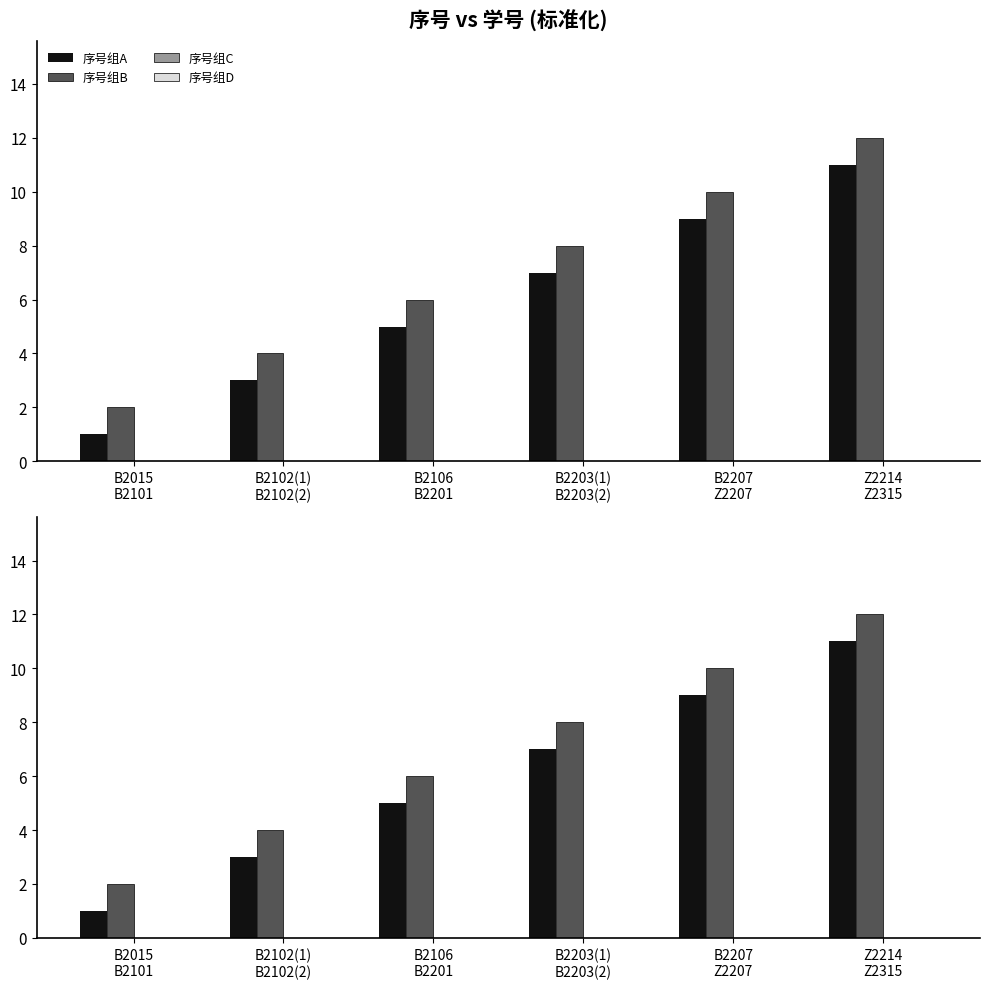

Is the value of 序号组C at B2106
B2201 greater than the value of 序号组B at B2102(1)
B2102(2)?

No